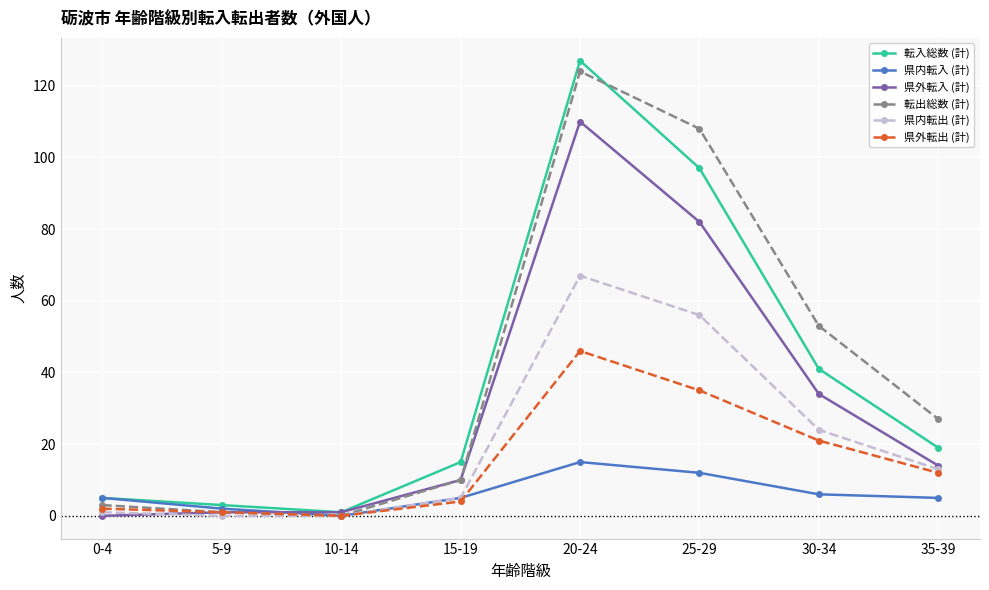

What is the label of the 5th point from the right?

15-19